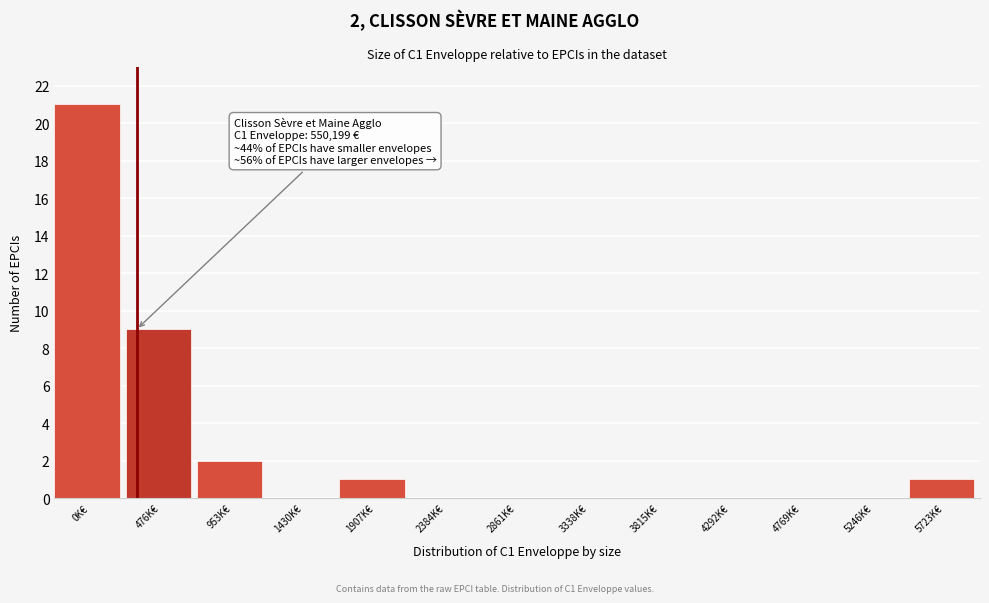

Reading left to right, what are all the values shown in this chart?

0K€=21	476K€=9	953K€=2	1430K€=0	1907K€=1	2384K€=0	2861K€=0	3338K€=0	3815K€=0	4292K€=0	4769K€=0	5246K€=0	5723K€=1